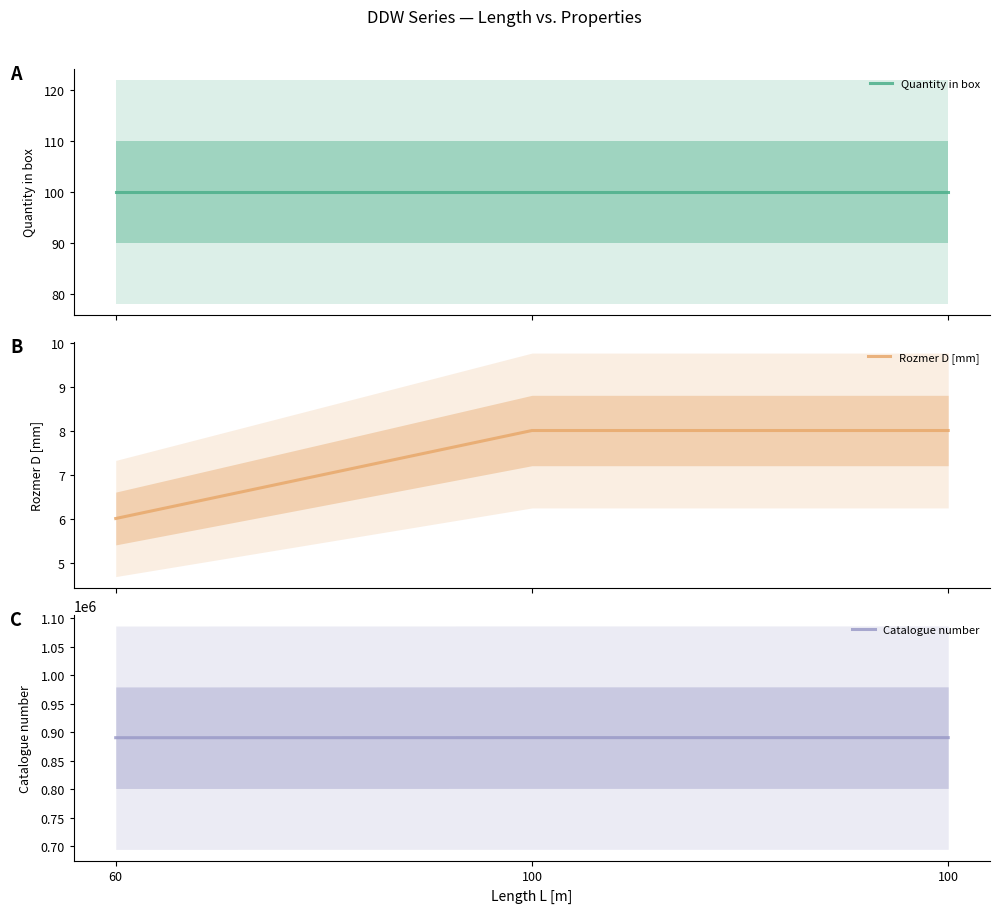

What is the value of the Quantity in box point at the 1st from the left?

100